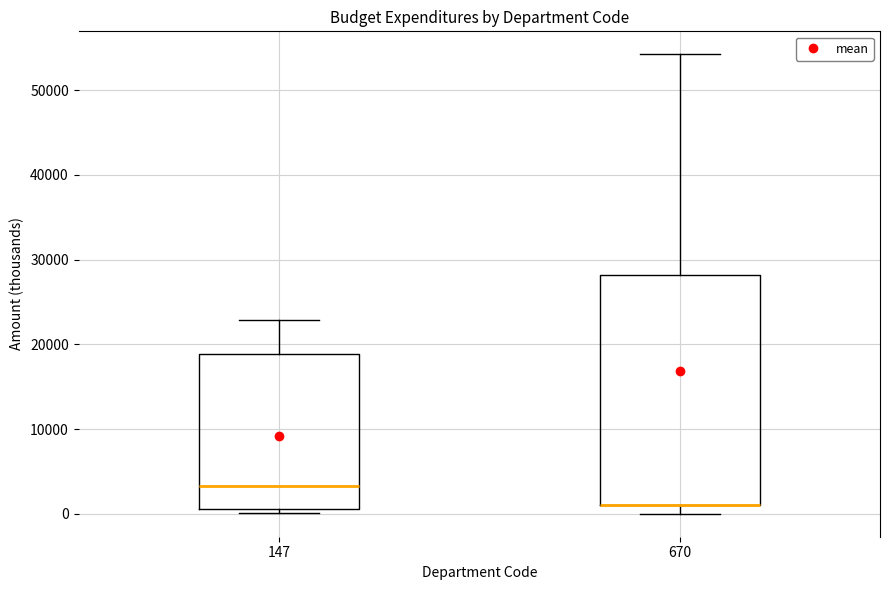

Where does the lower whisker of the box at x = 670 end on the y-axis? The values are not printed on the chart, so give them approximately, as read against the axis.

0